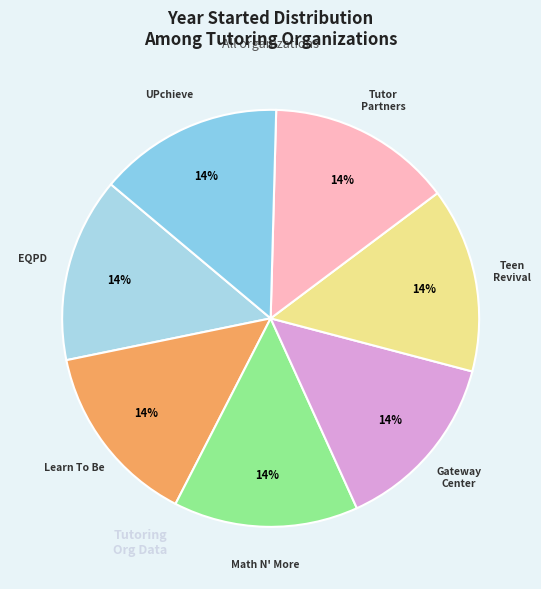

Do Teen Revival and Learn To Be together represent more than half of the pie?

No